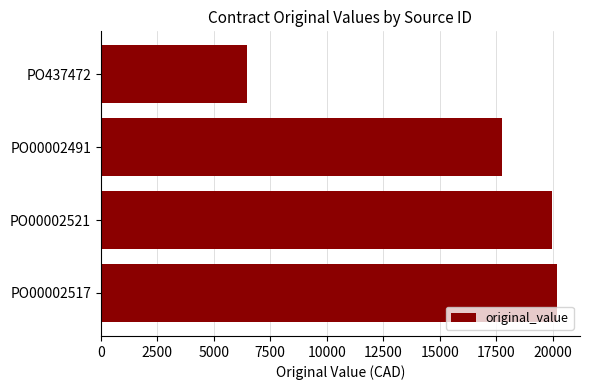

What is the ratio of the value at PO00002517 to the value at PO00002491?

1.1